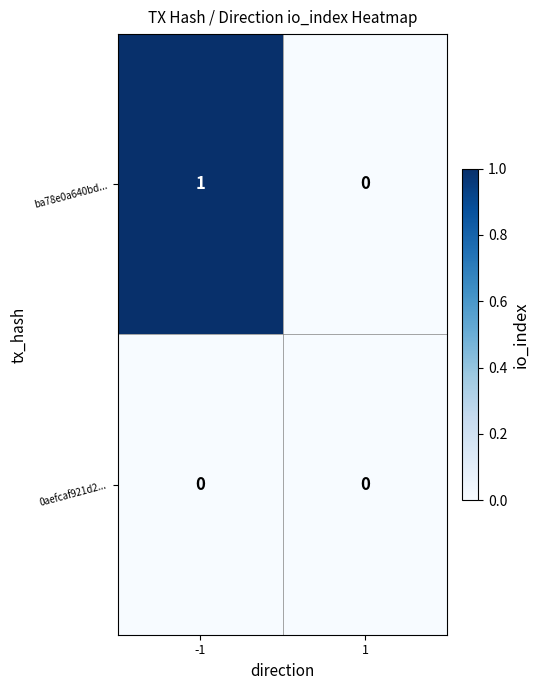

The value of ba78e0a640bd... at -1 is 1. True or false?

True